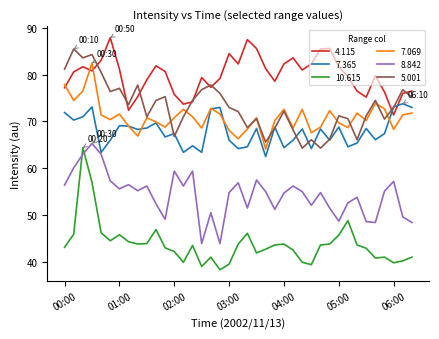

Which series has the widest spread of values?

10.615